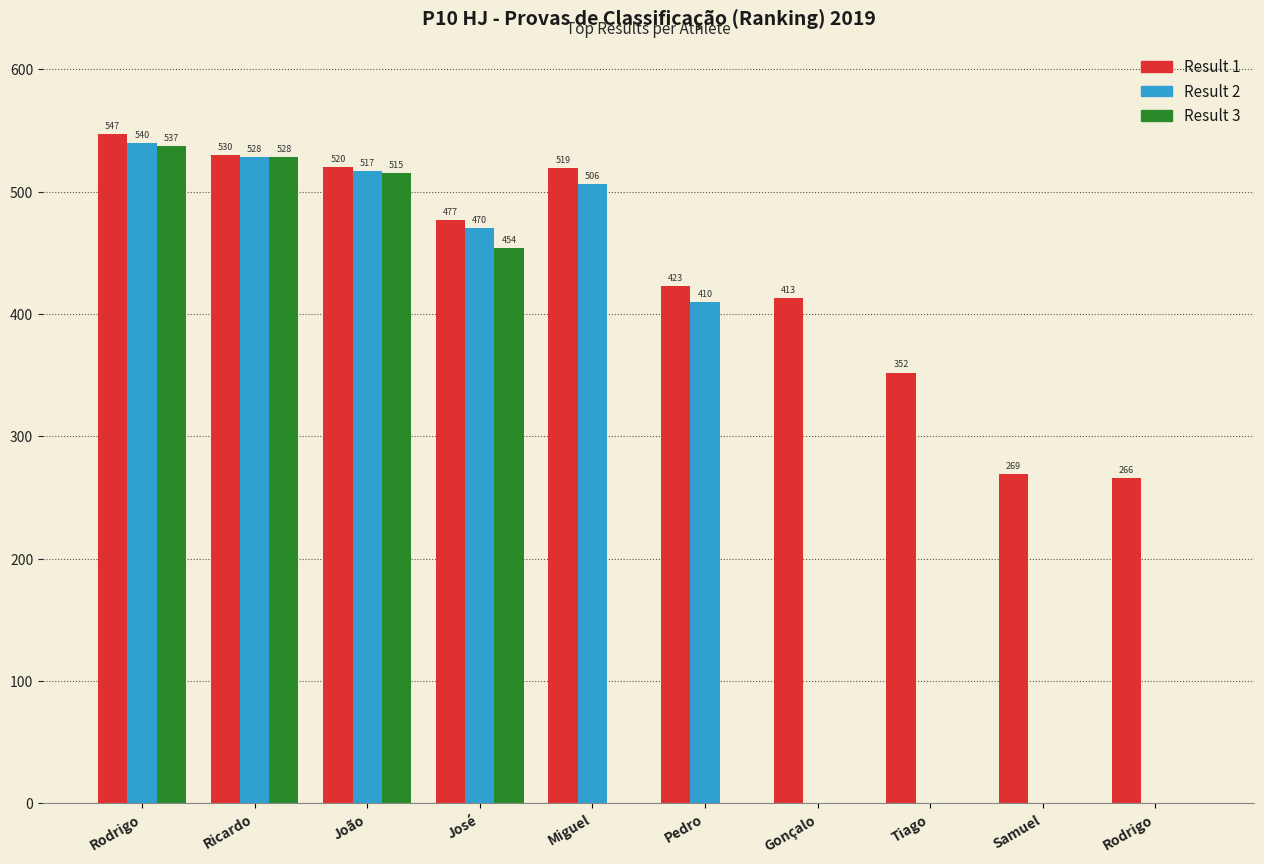

What is the sum of the Result 3 values at João and Samuel?

515